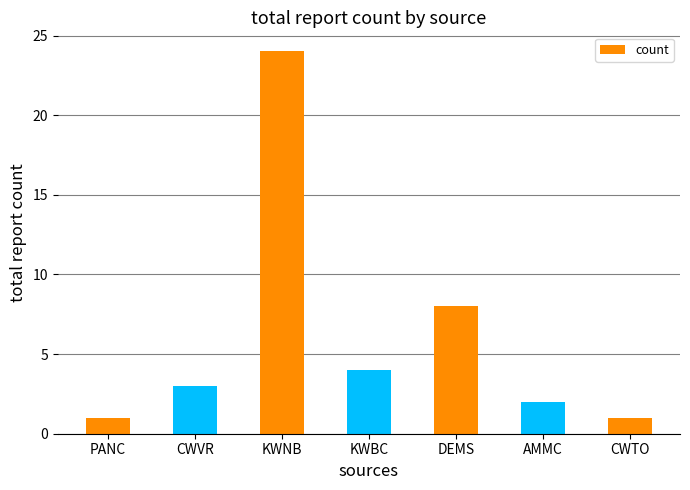

What is the greatest value displayed?

24